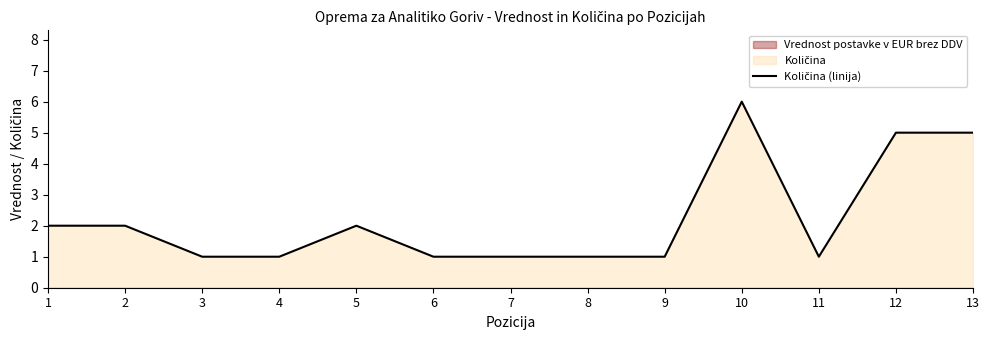

How many series are shown in this chart?

1